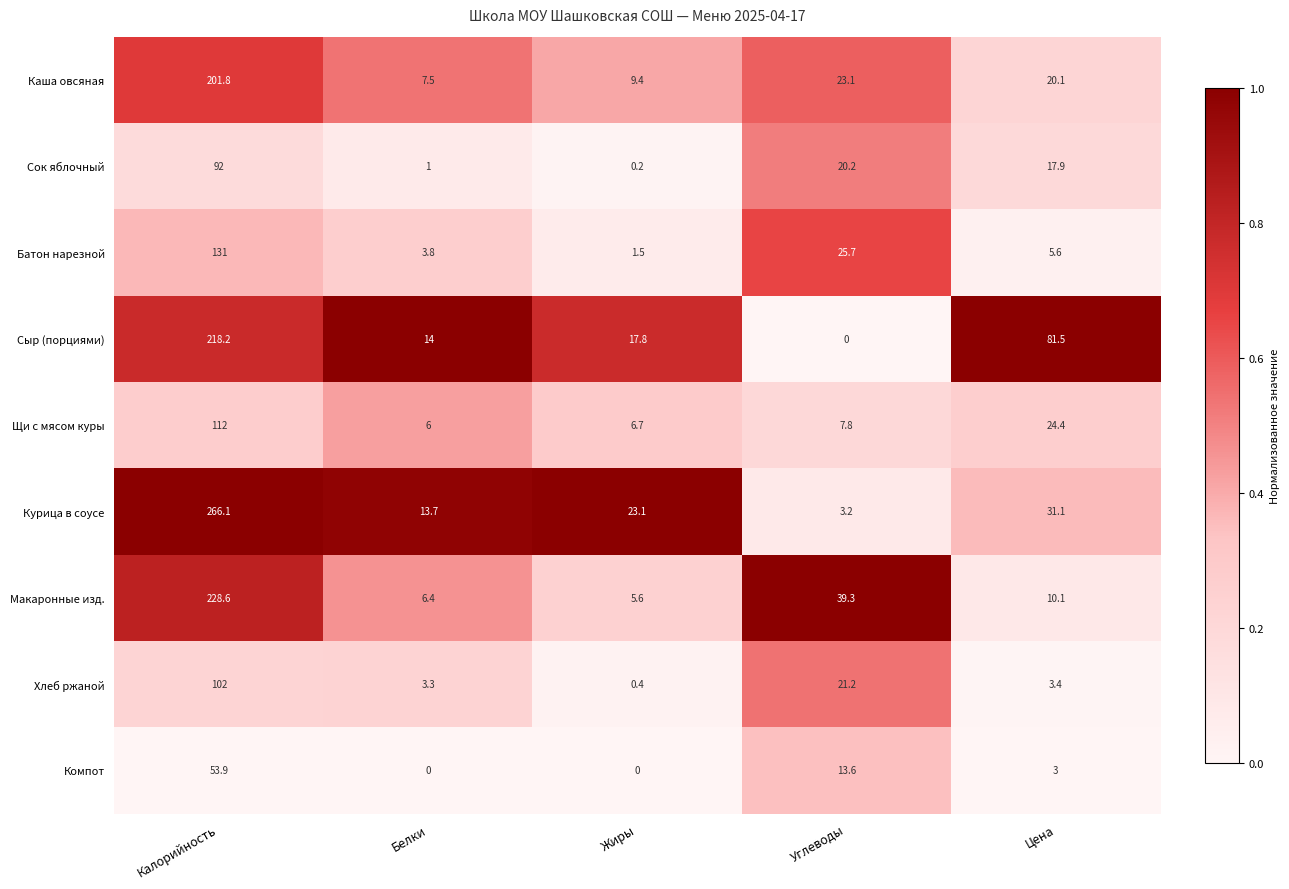

Which series has the largest range (max minus min)?

Курица в соусе